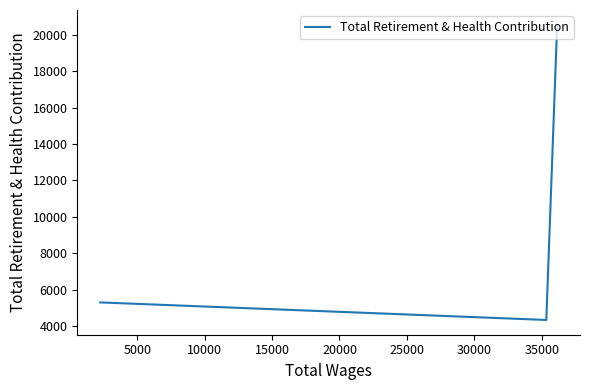

How many lines are shown in the chart?

1